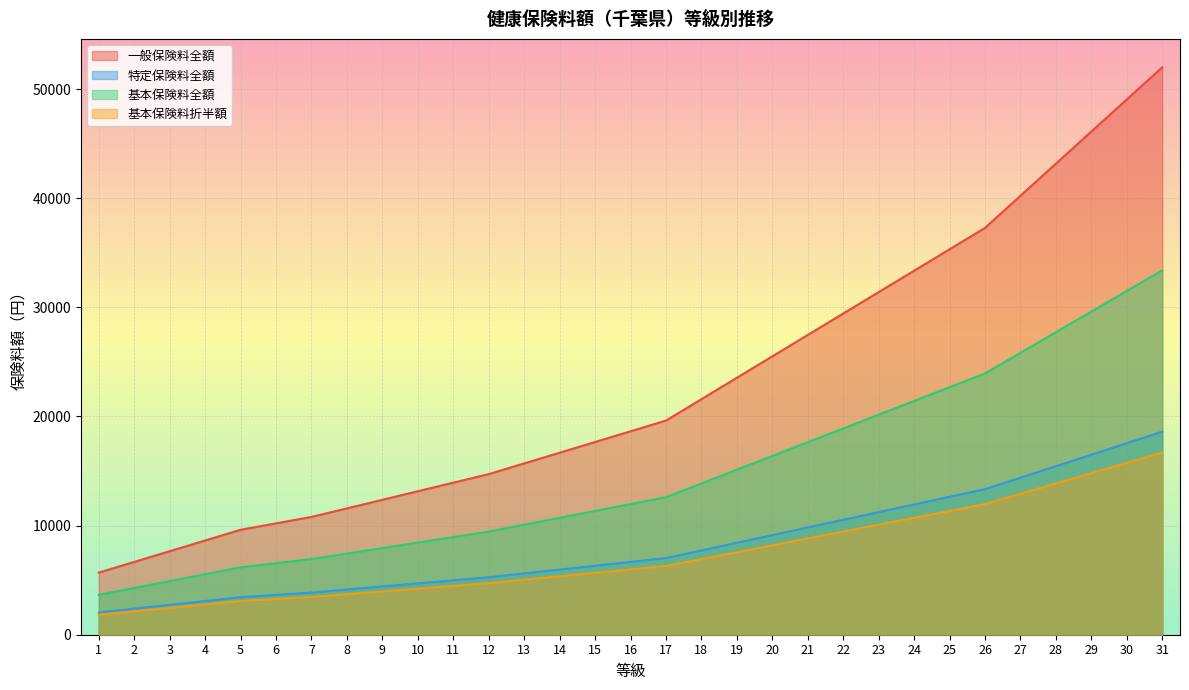

True or false: 基本保険料折半額 has a value of 16695.0 at 31.

True